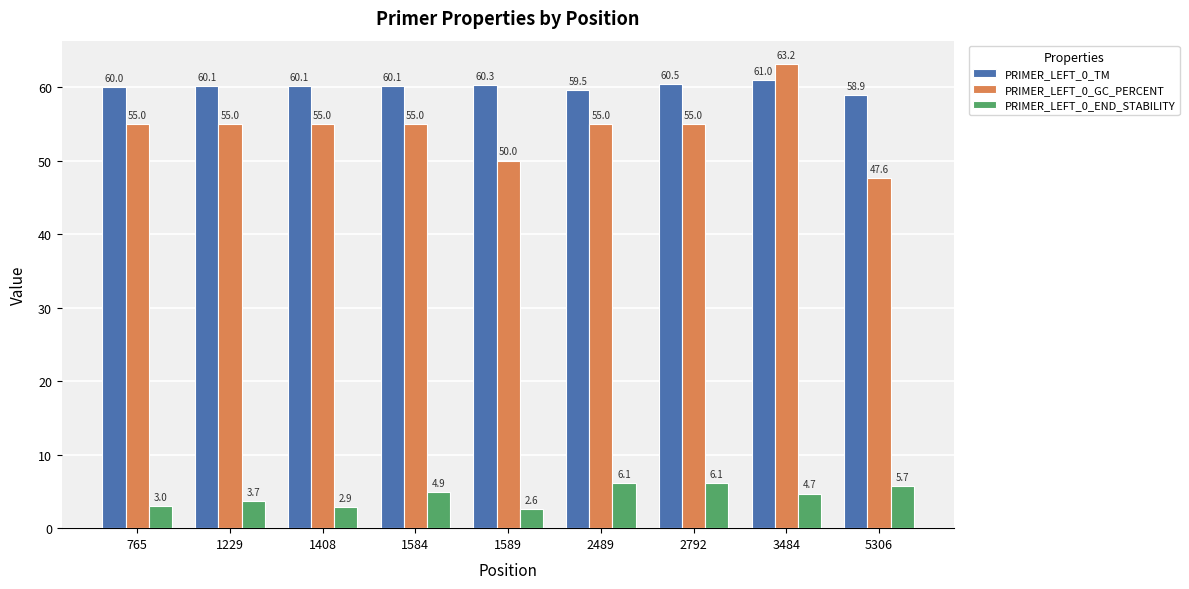

At how many categories does at least one series exceed 23?

9